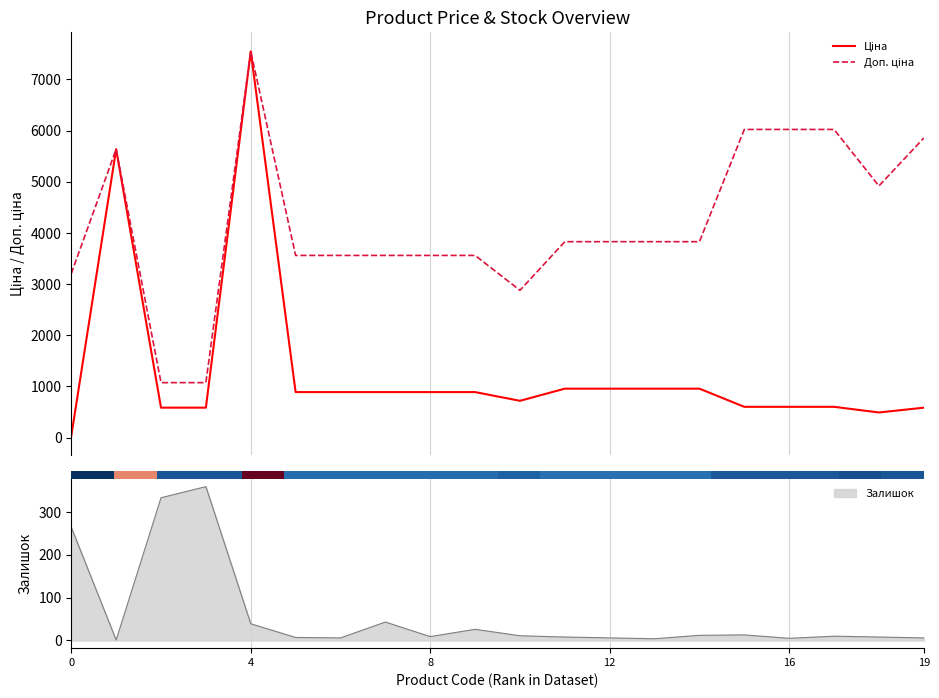

Does the chart contain stacked bars?

No